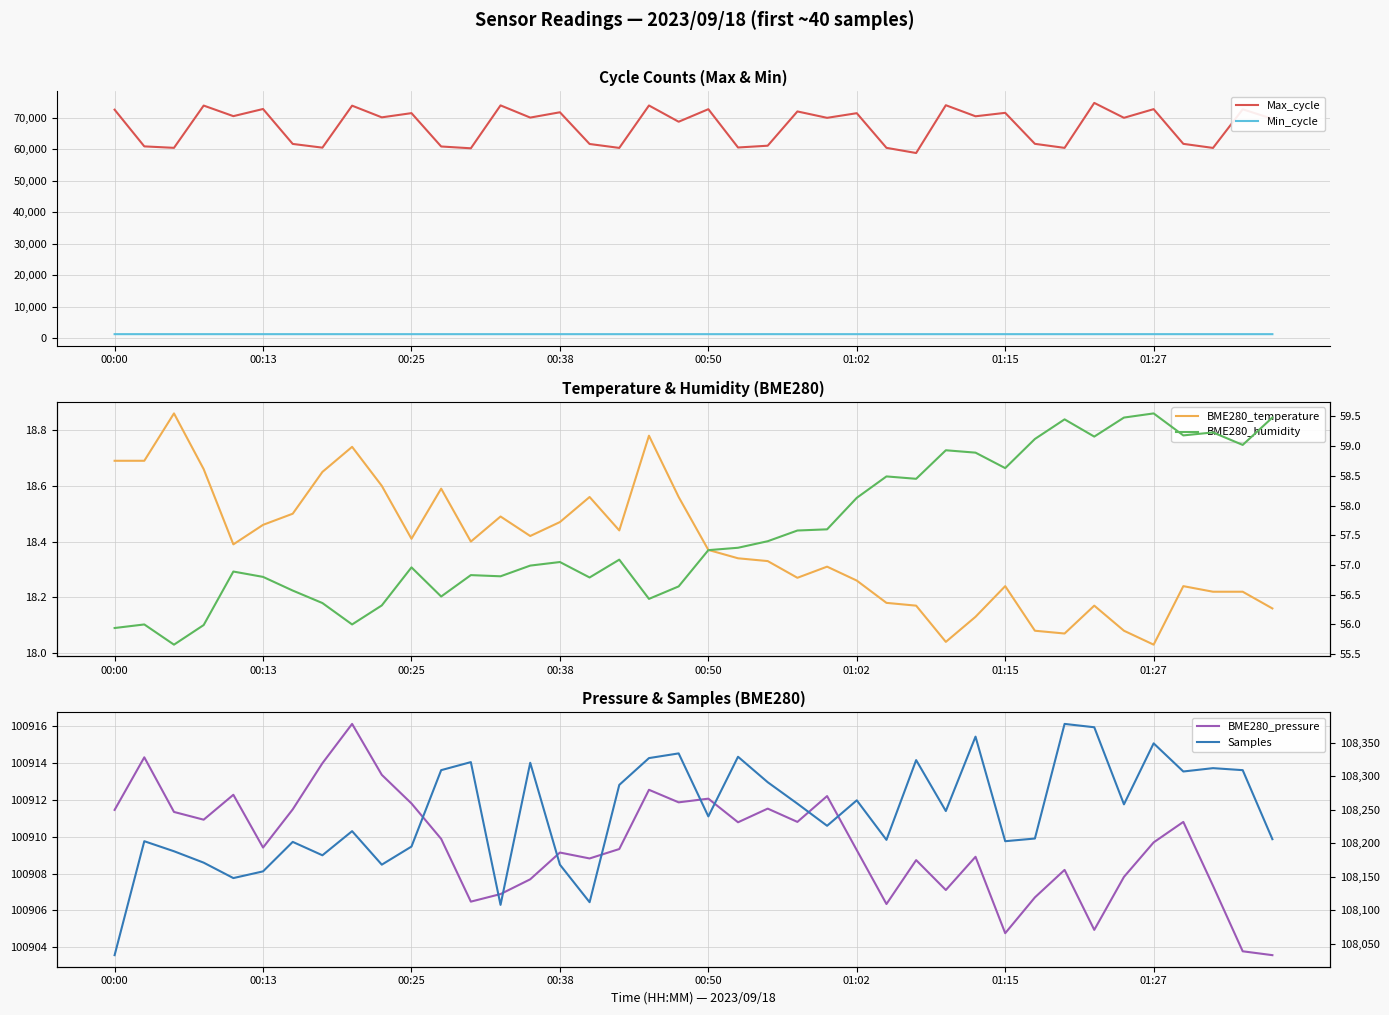

How many data points in Samples are less than 108248?

20